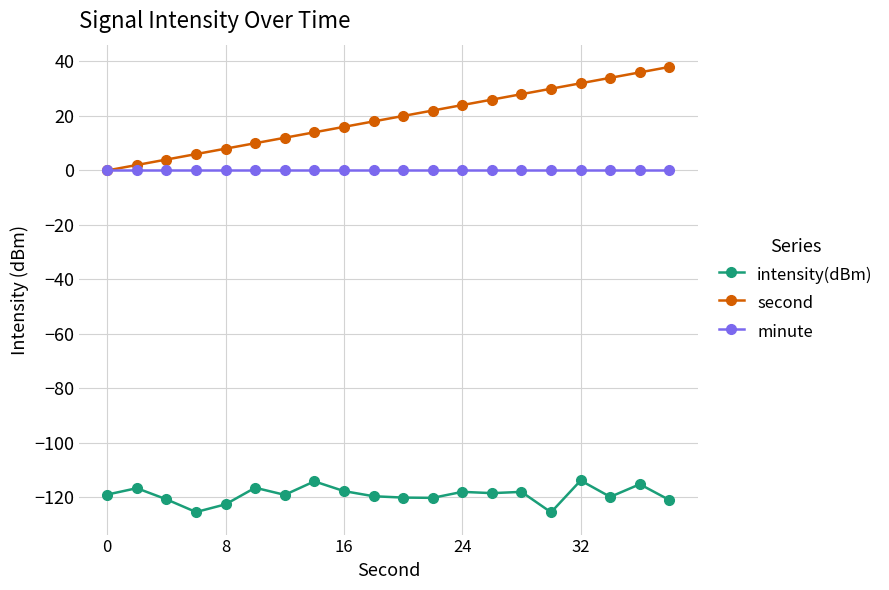

Which series has the widest spread of values?

second